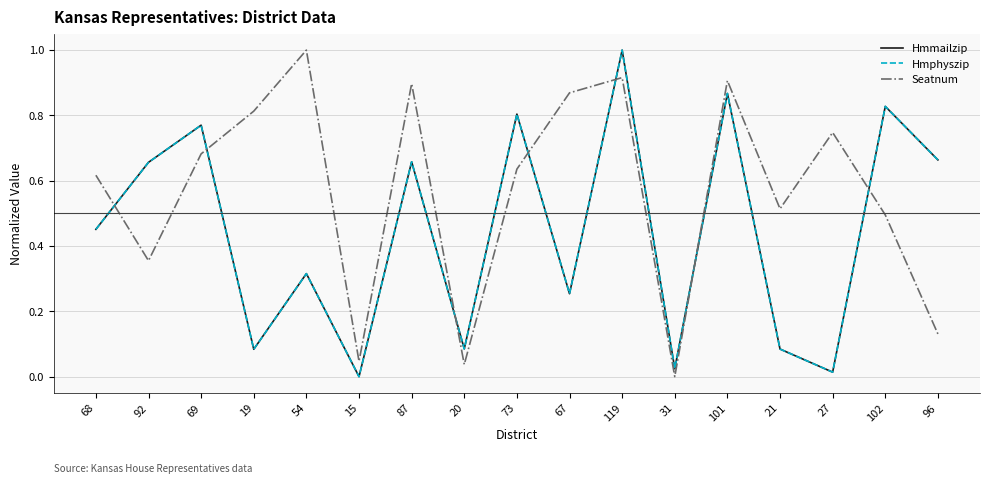

Between 96 and 68, which is larger?

96